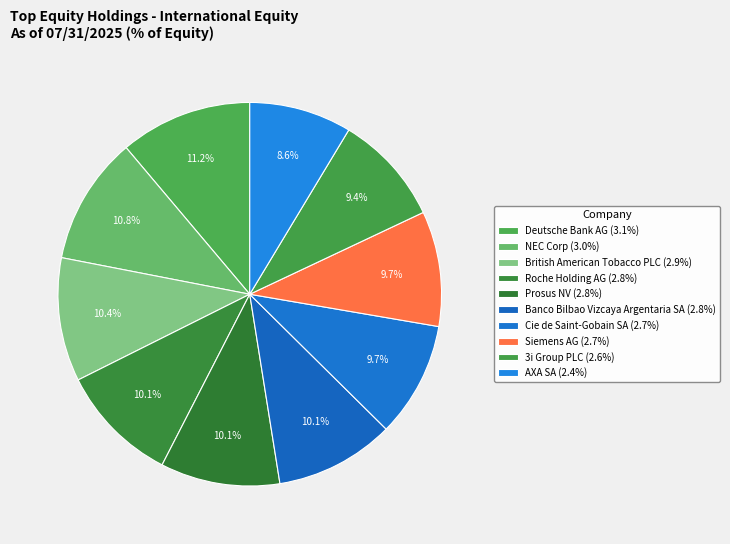

Which has a higher value, 3i Group PLC or Roche Holding AG?

Roche Holding AG